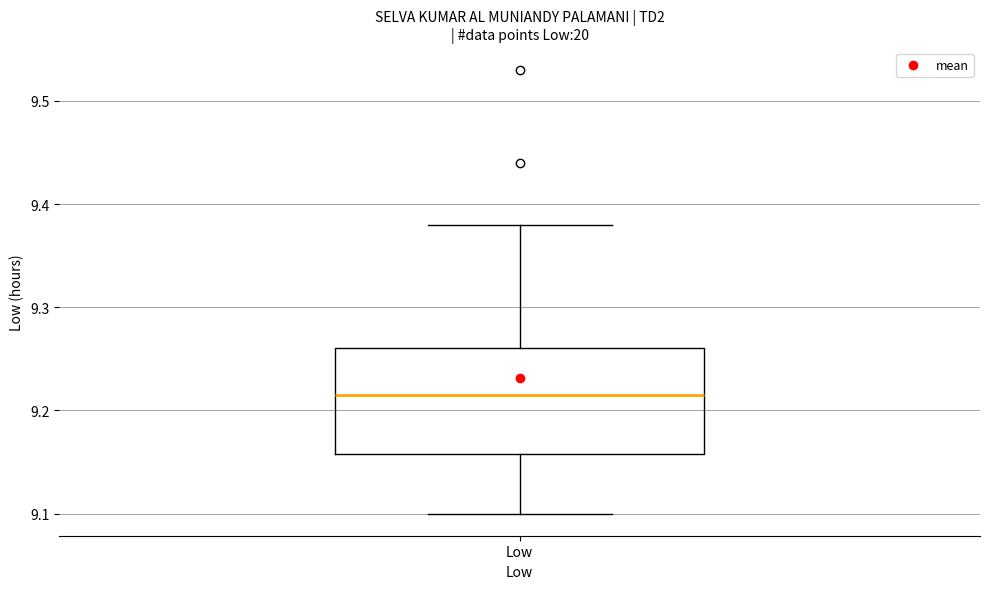

Transcribe this box plot: give where the median line is, the range the box spans, and where the two whiskers end, as read against the y-axis. The values are not printed on the chart, so give them approximately, as read against the axis.

median 9.22, box 9.16 to 9.26, whiskers 9.10 to 9.38